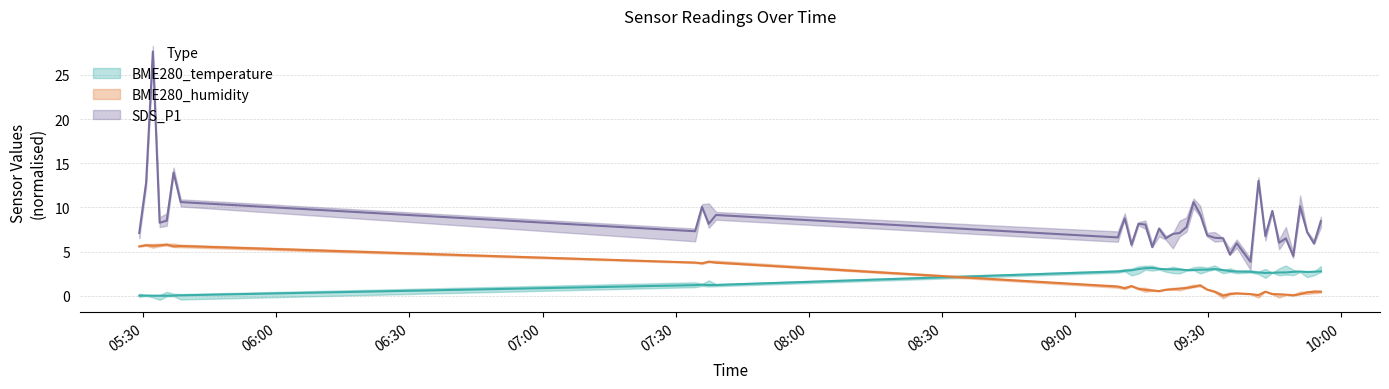

What is the average value of the BME280_humidity series?

1.7